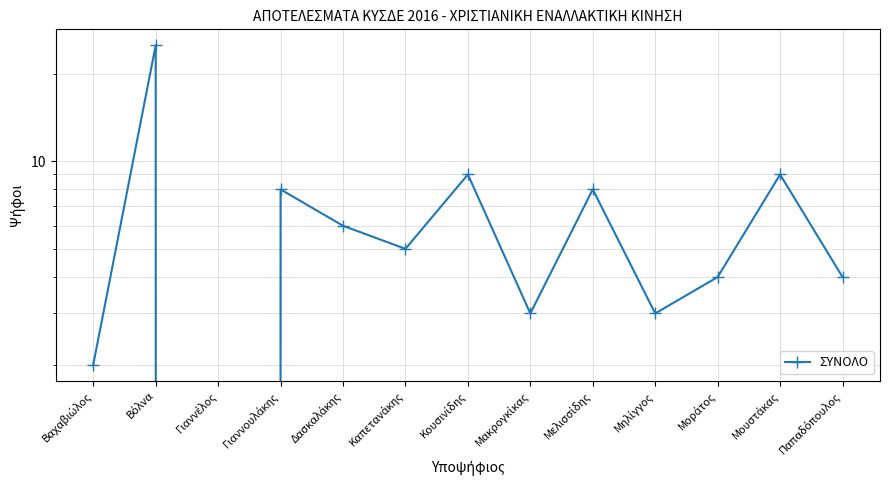

At which category does the chart reach its peak across all series?

Βόλνα